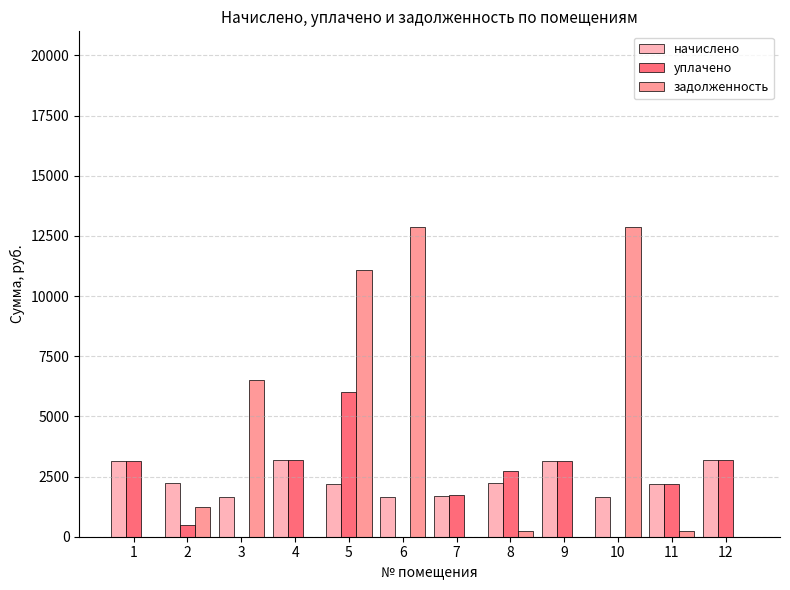

What is the greatest value displayed?

12871.2